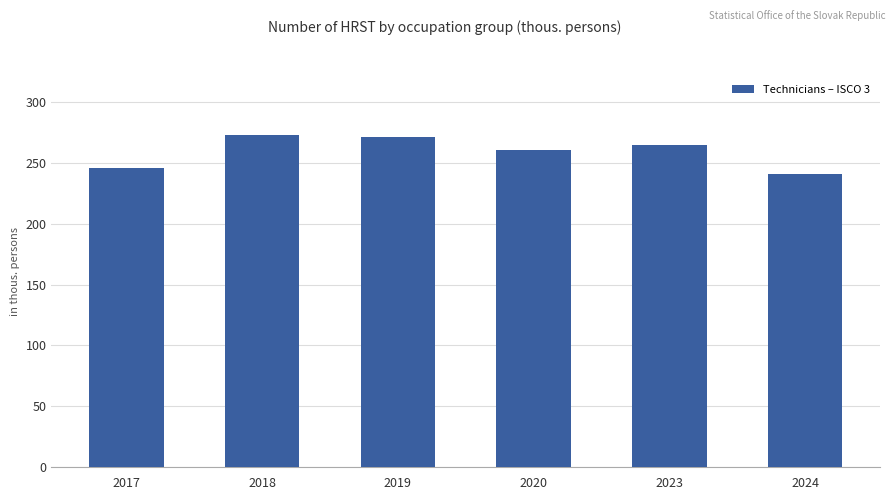

How many values are below 264?

3